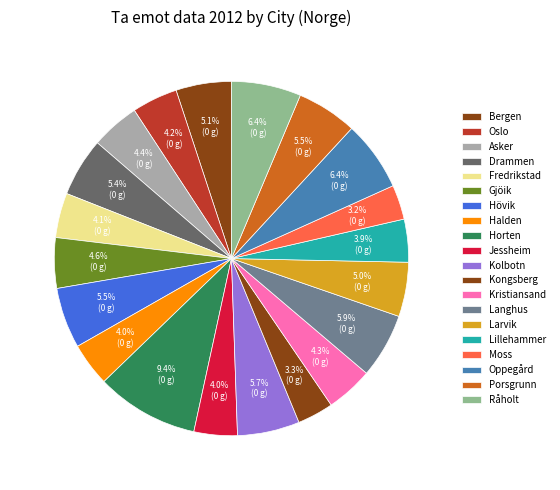

Is there any slice that represents more than half of the pie?

No